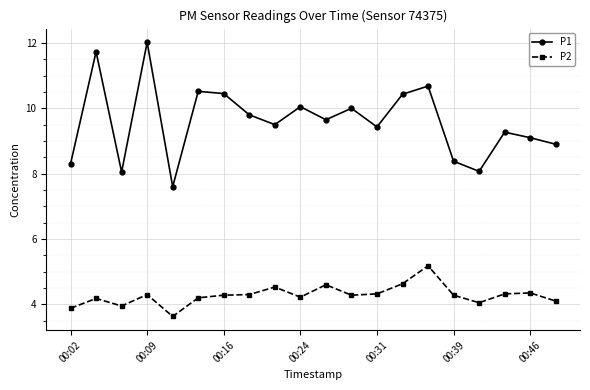

What is the average value of the P2 series?

4.3